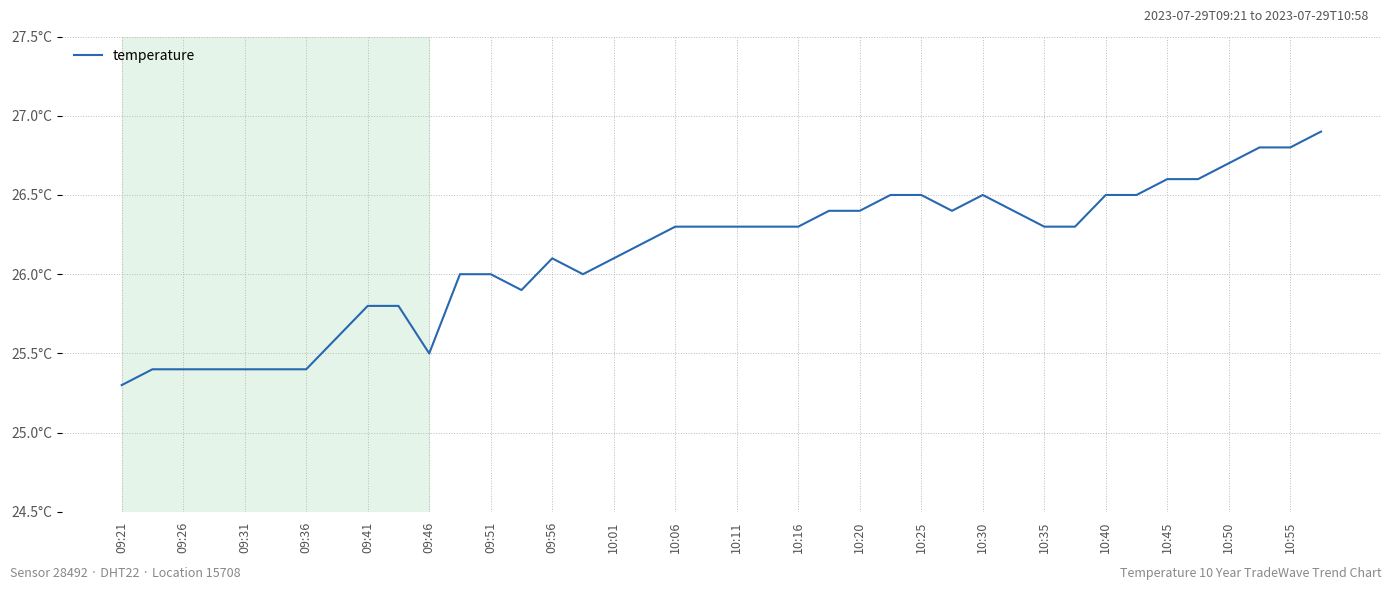

What is the difference between the maximum and second lowest values?

1.5